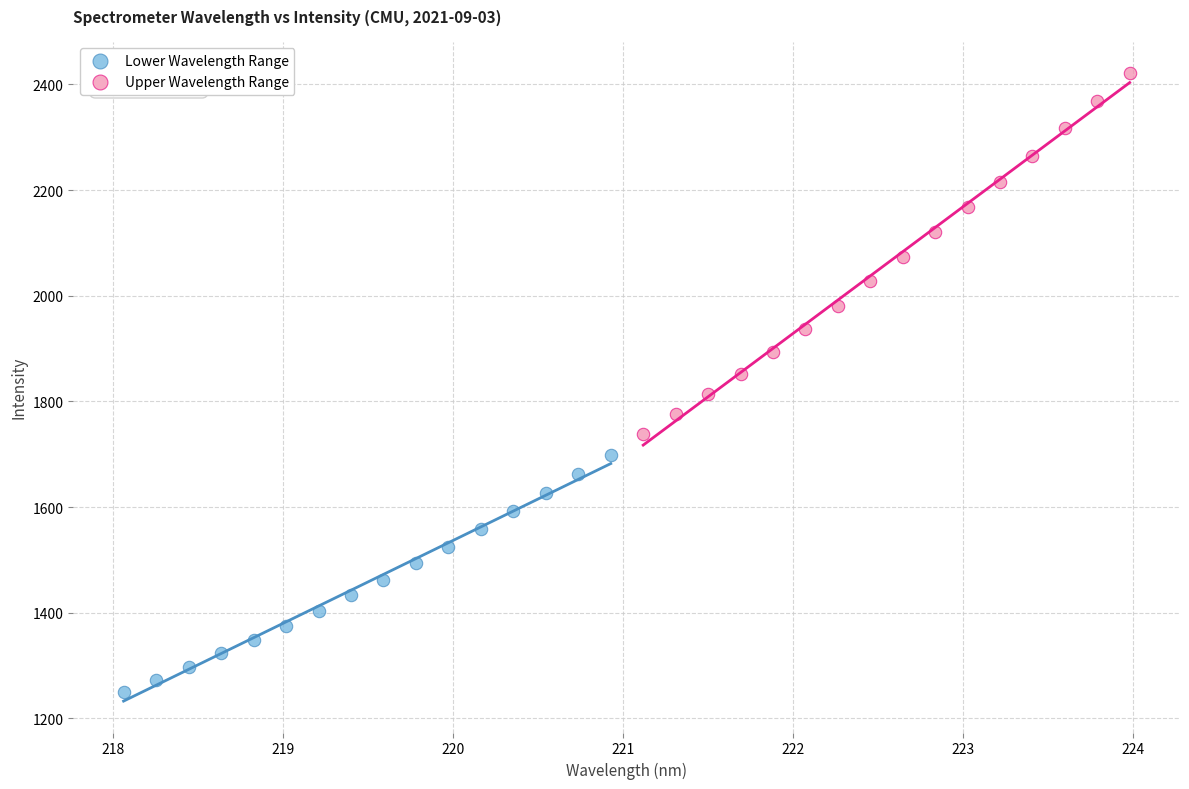

Which series has the largest Y range (max minus min)?

Upper Wavelength Range